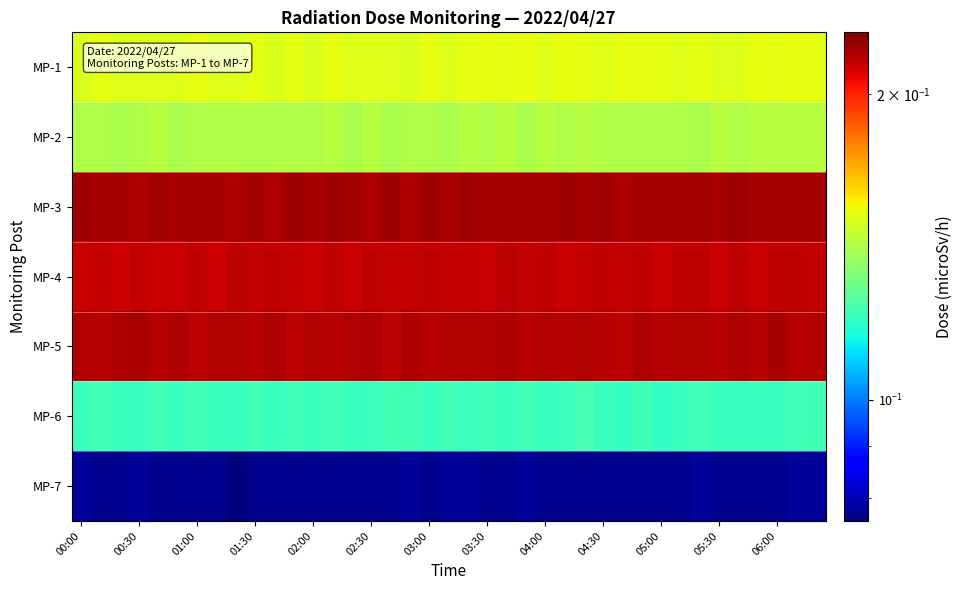

What is the smallest value displayed?

0.1